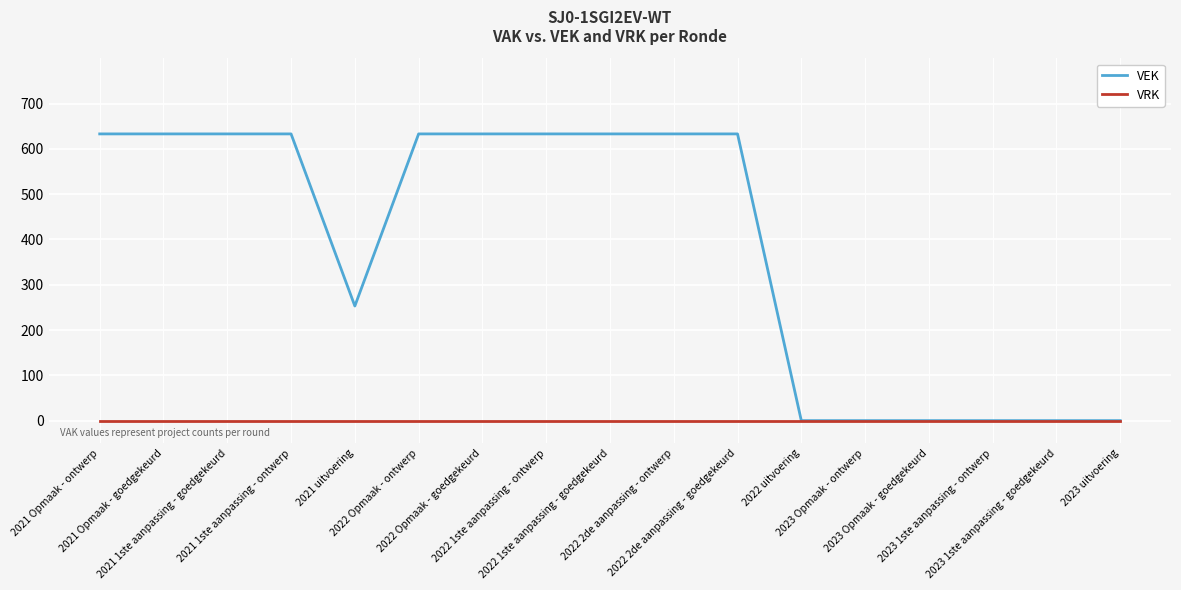

List the series in order of their peak value, lowest first.

VRK, VEK